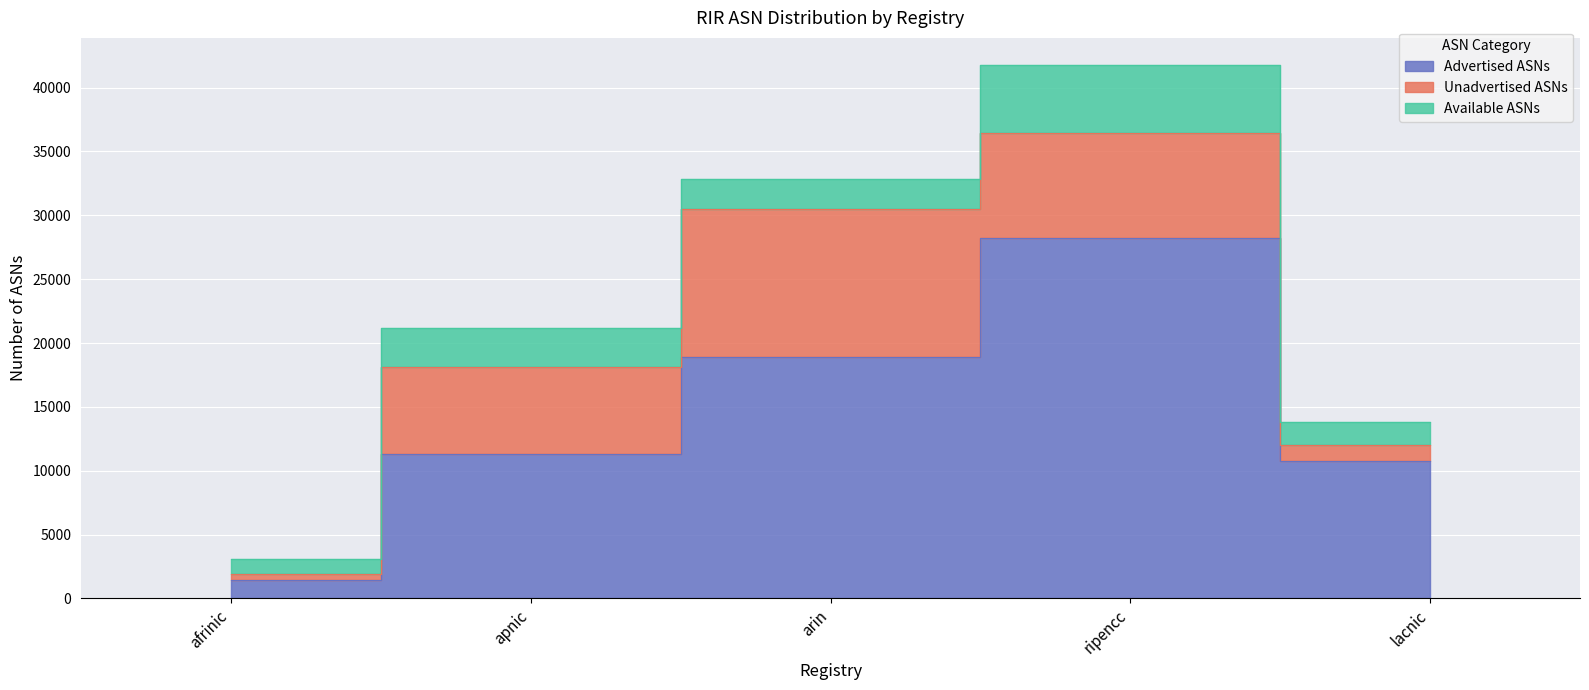

Reading left to right, list all the values displayed in this chart.

Advertised ASNs: 1427	11282	18912	28264	10747
Unadvertised ASNs: 477	6845	11599	8184	1240
Available ASNs: 1178	3016	2318	5356	1823